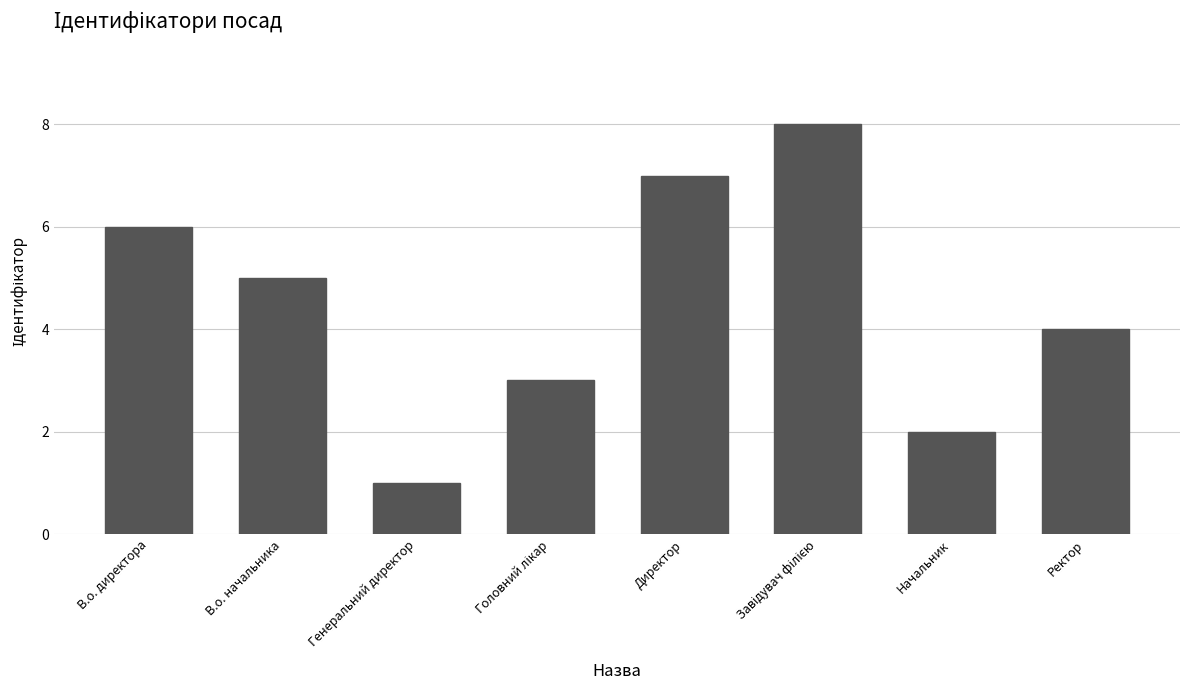

Which label corresponds to the smallest value in the chart?

Генеральний директор